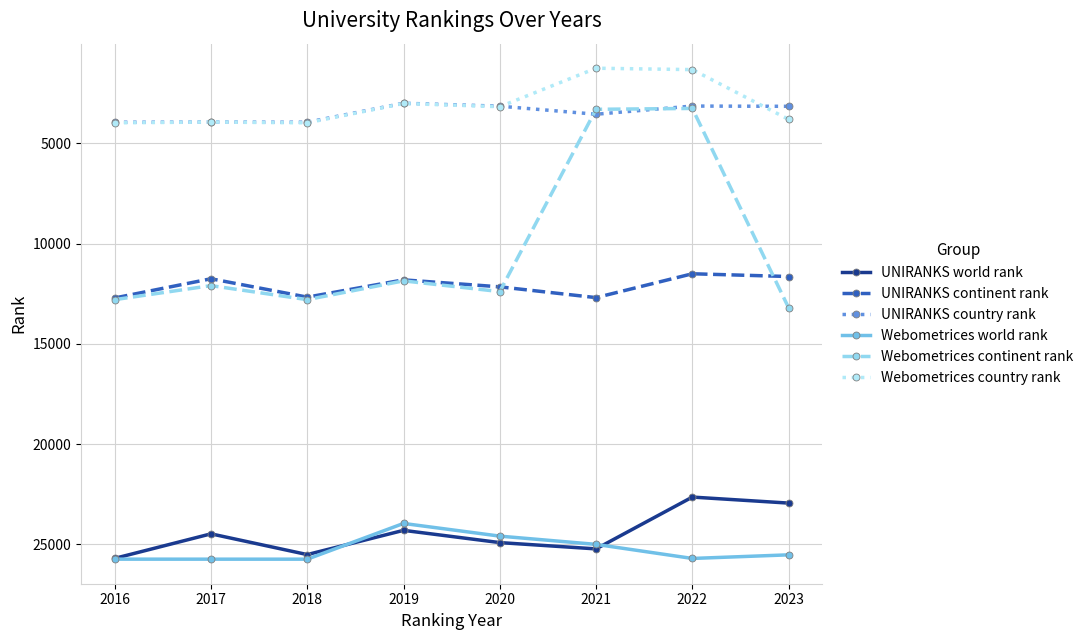

How many series are shown in this chart?

6